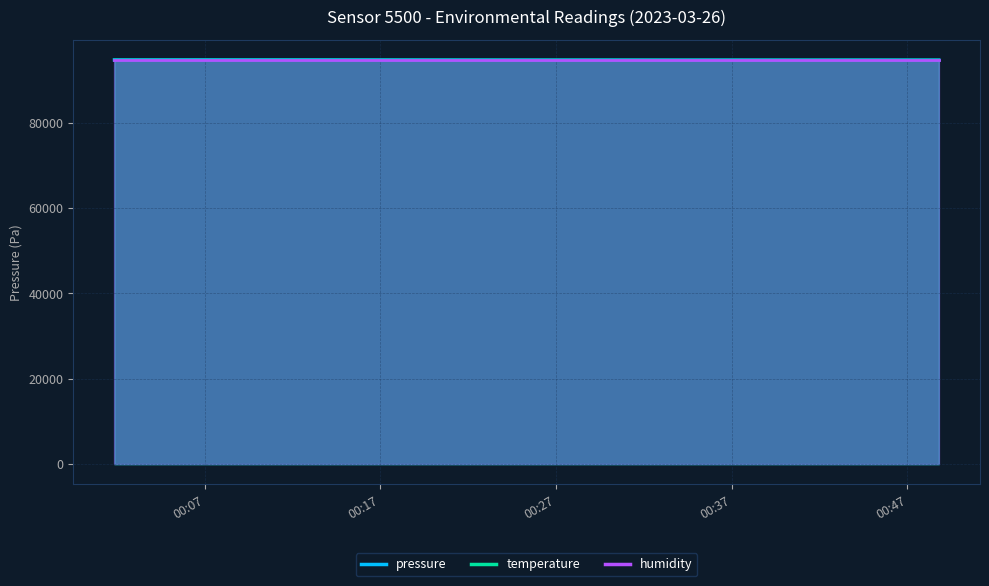

Does the chart display data point markers on the line(s)?

No